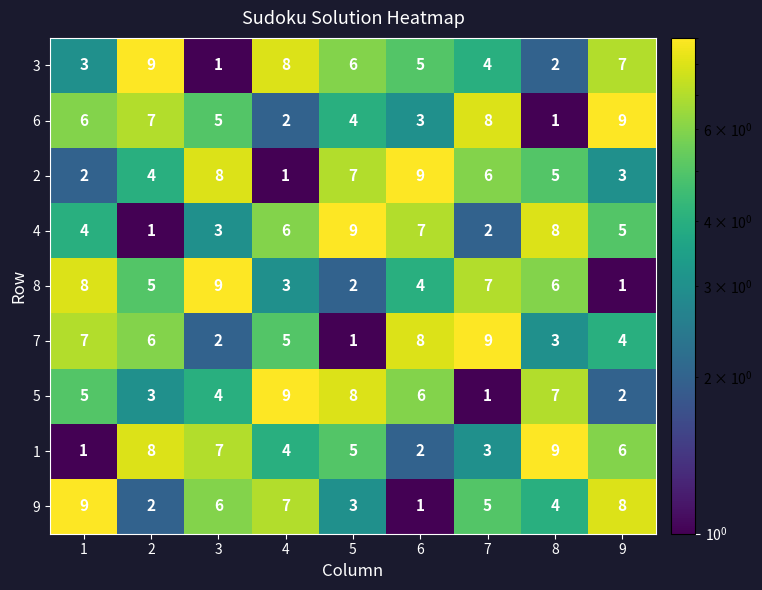

Is the value of 6 at 6 greater than the value of 9 at 3?

No